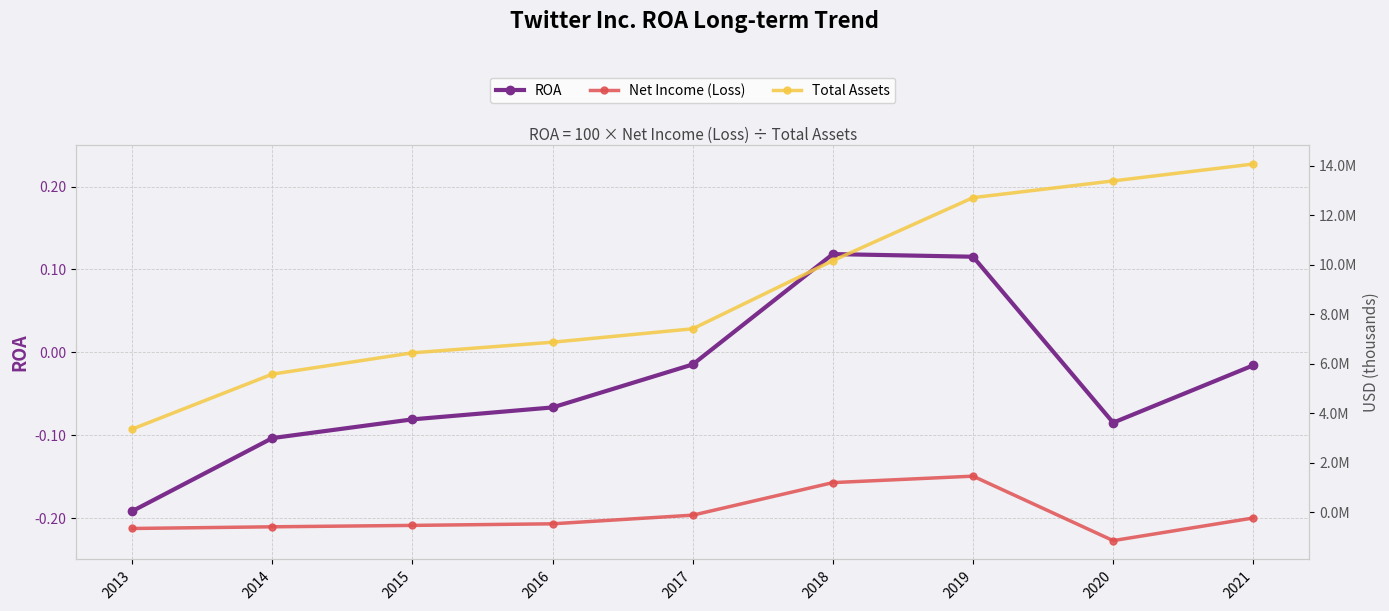

Reading left to right, transcribe all the data shown in this chart.

ROA: -0.2	-0.1	-0.1	-0.1	-0.0	0.1	0.1	-0.1	-0.0
Net Income (Loss): -645323.0	-577820.0	-521031.0	-456873.0	-108063.0	1205596.0	1465659.0	-1135626.0	-221409.0
Total Assets: 3366240.0	5583082.0	6442439.0	6870365.0	7412477.0	10162572.0	12703389.0	13379090.0	14059516.0